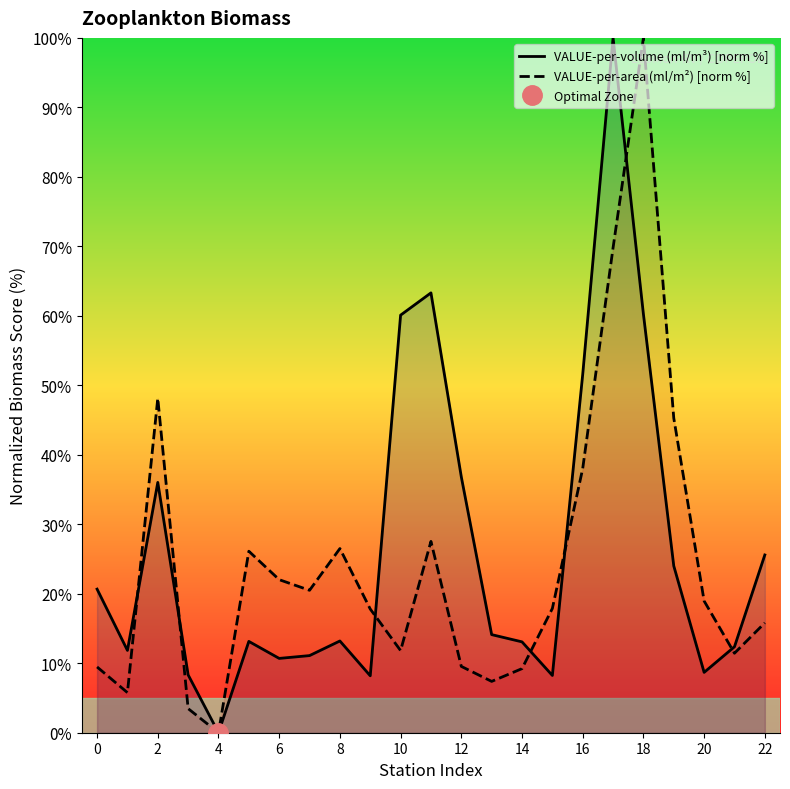

What is the label of the 6th point from the right?

17